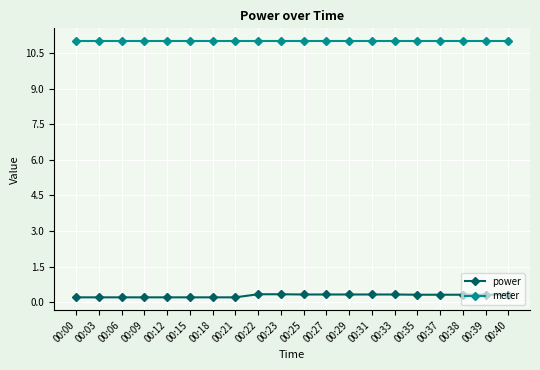

What is the total value across all series at 00:31?

11.3